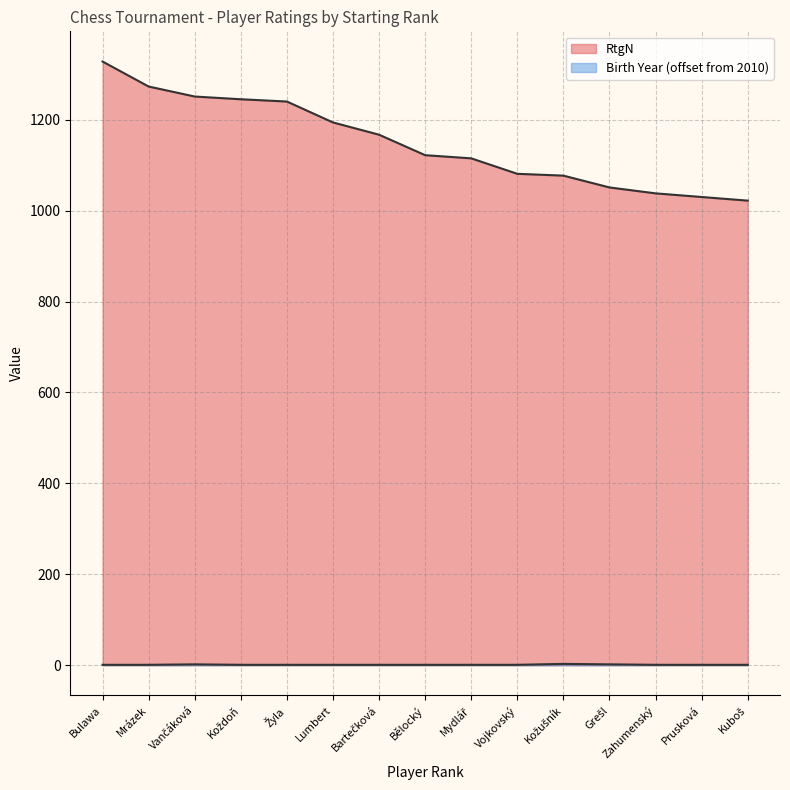

What is the highest value of the Birth Year series?

3